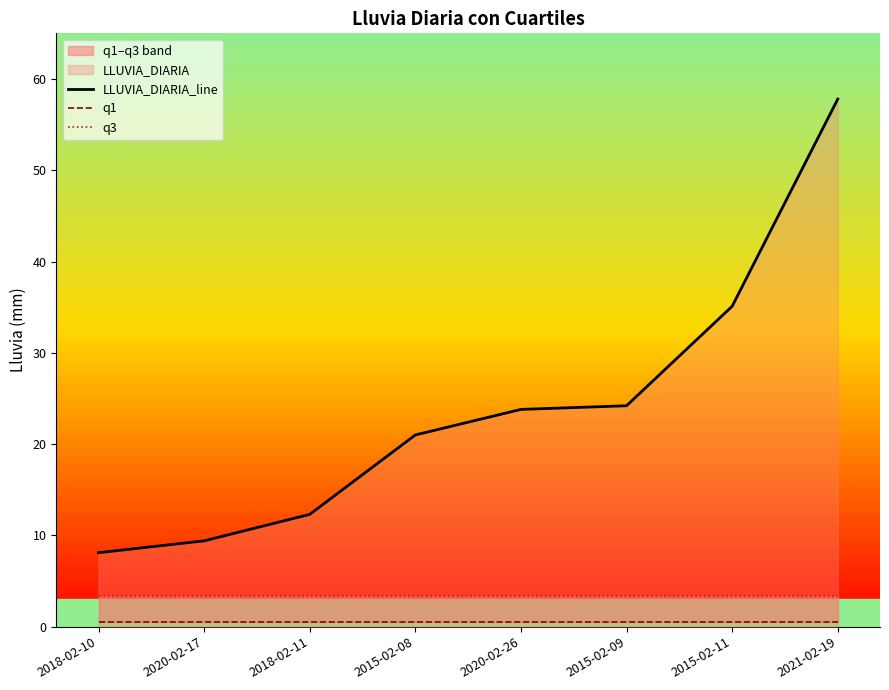

True or false: q1 and LLUVIA_DIARIA_line cross at least once.

False